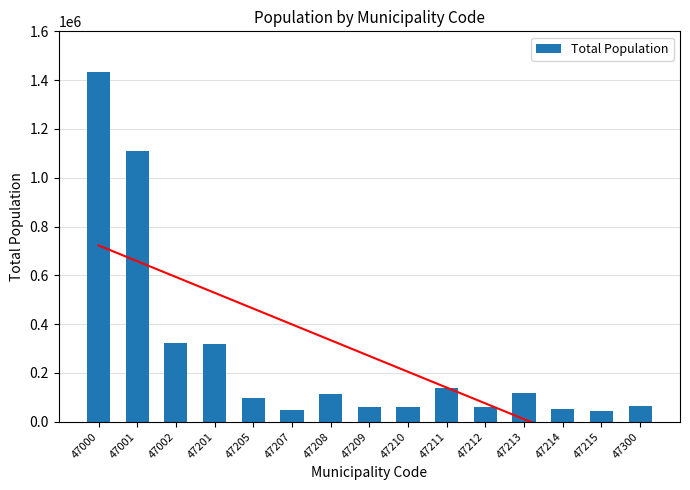

True or false: the data shows 51186 at 47214.

True